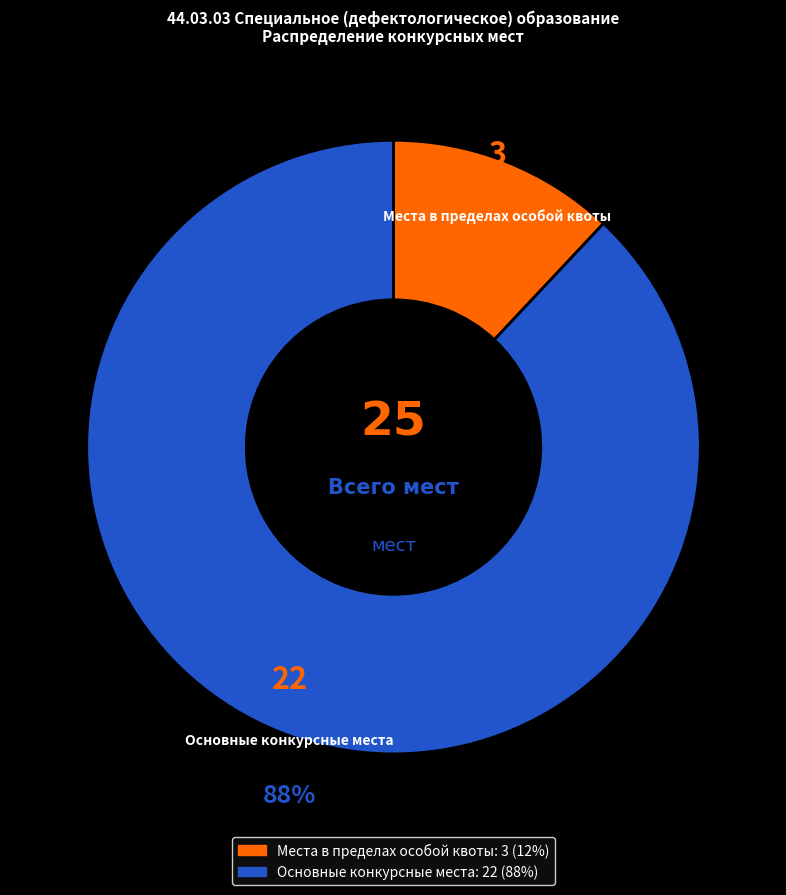

Is there a majority slice in this chart?

Yes